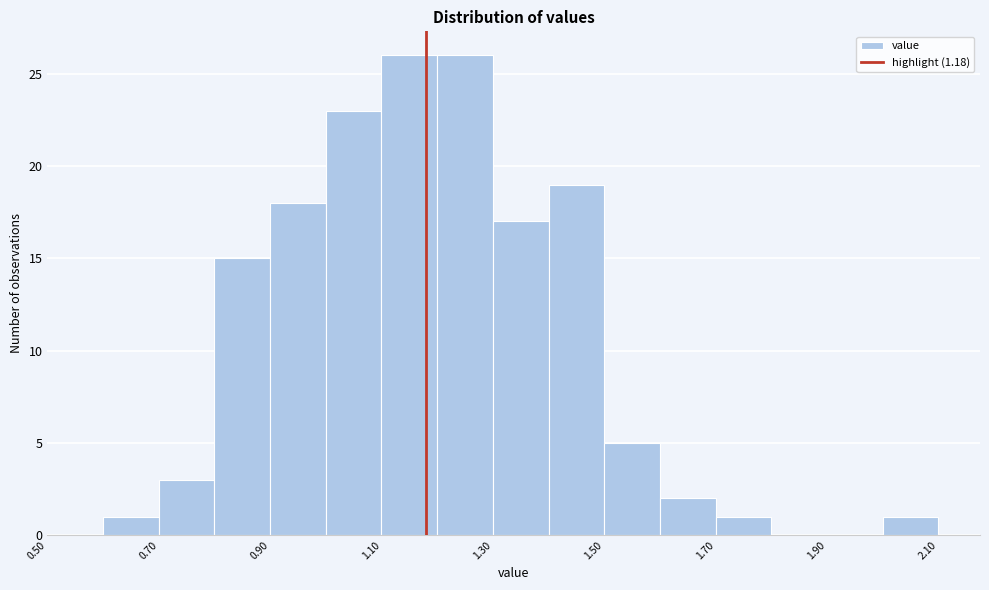

Reading left to right, list every bar in this chart as the range it spans on the x-axis followed by its height. The values are not printed on the chart, so give them approximately, as read against the axis.

0.6 to 0.7: 1
0.7 to 0.8: 3
0.8 to 0.9: 15
0.9 to 1.0: 18
1.0 to 1.1: 23
1.1 to 1.2: 26
1.2 to 1.3: 26
1.3 to 1.4: 17
1.4 to 1.5: 19
1.5 to 1.6: 5
1.6 to 1.7: 2
1.7 to 1.8: 1
1.8 to 1.9: 0
1.9 to 2.0: 0
2.0 to 2.1: 1